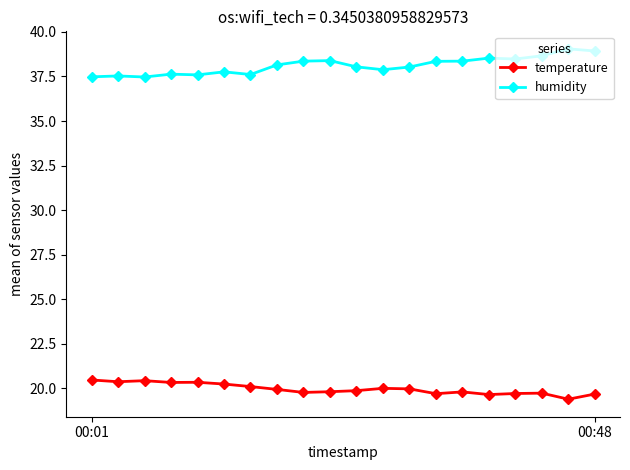

True or false: humidity has more than 2 interior local peaks.

True